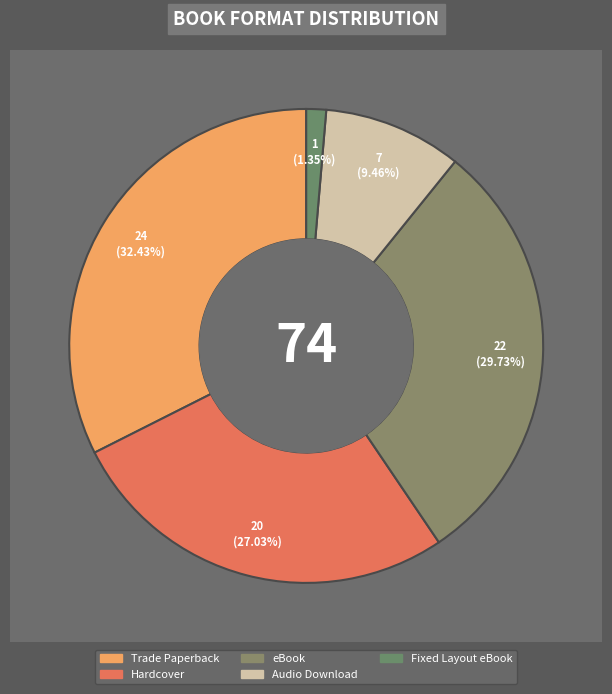

To the nearest percent, what portion does Fixed Layout eBook represent?

1%